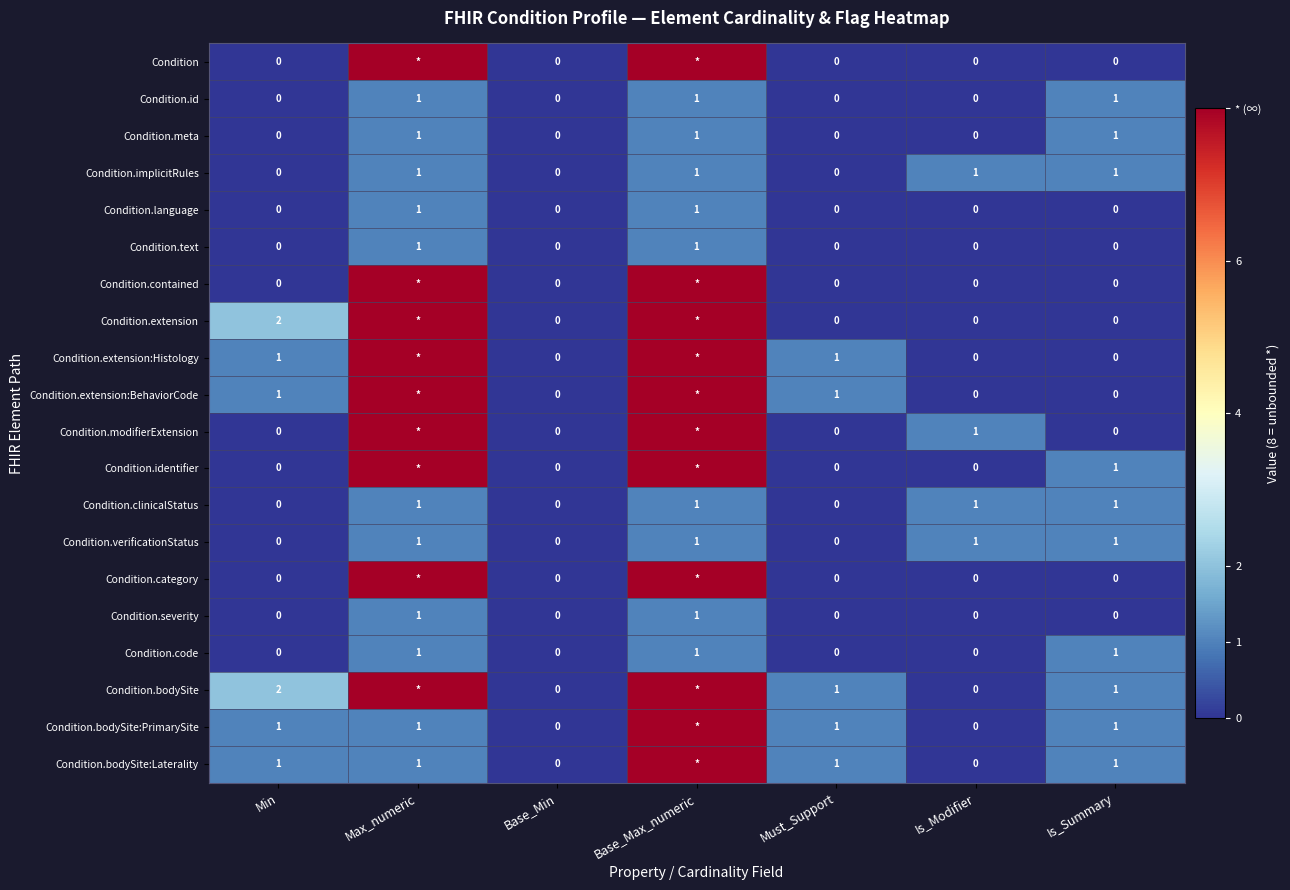

Between Min and Is_Summary, which series saw the biggest shift?

Condition.extension